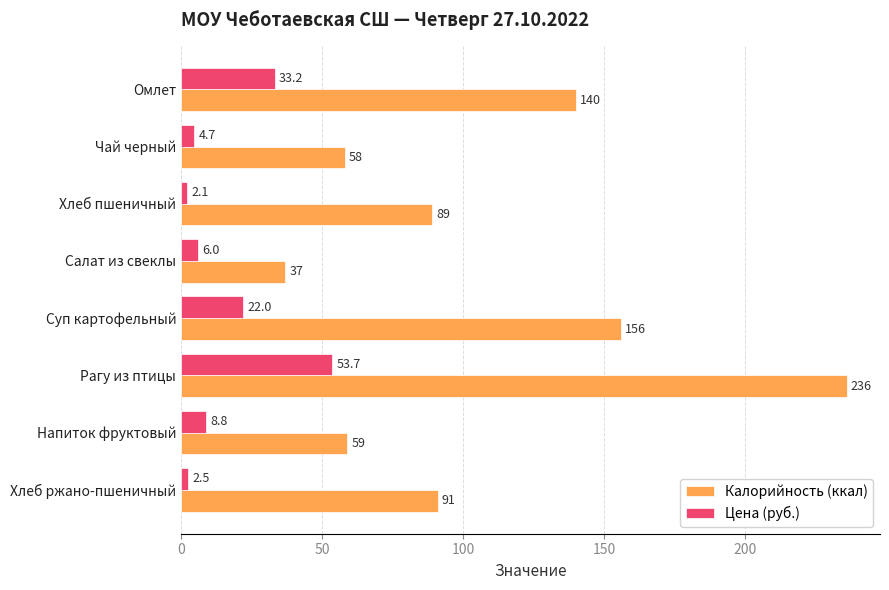

Which series has the widest spread of values?

Калорийность (ккал)